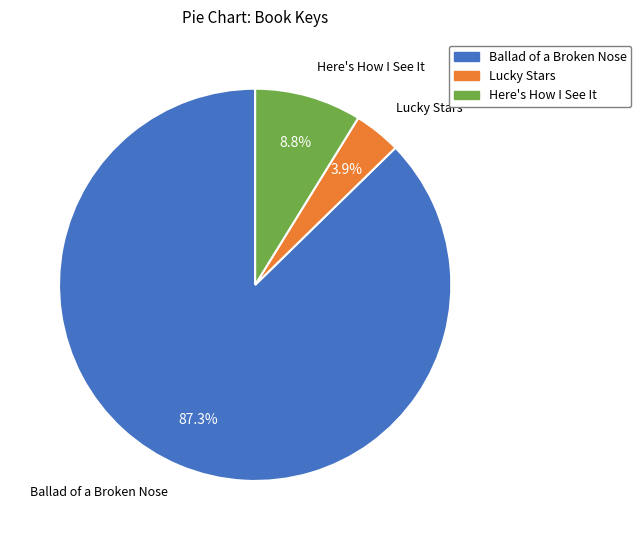

Is there any slice that represents more than half of the pie?

Yes